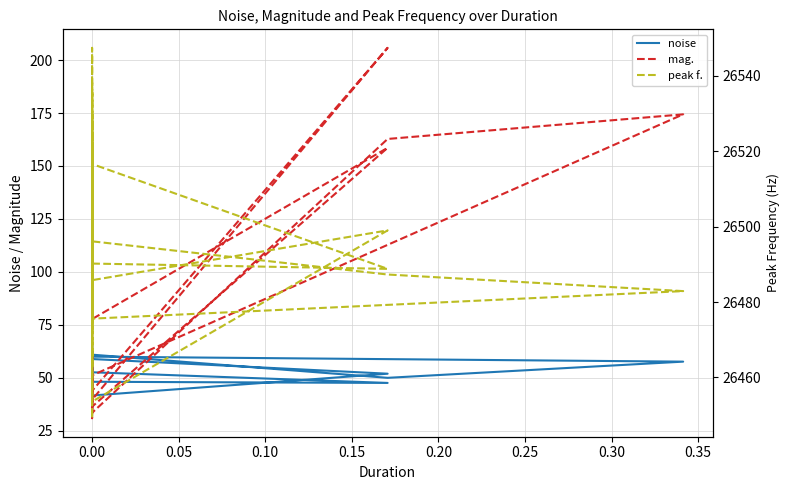

How many distinct data groups are displayed?

3